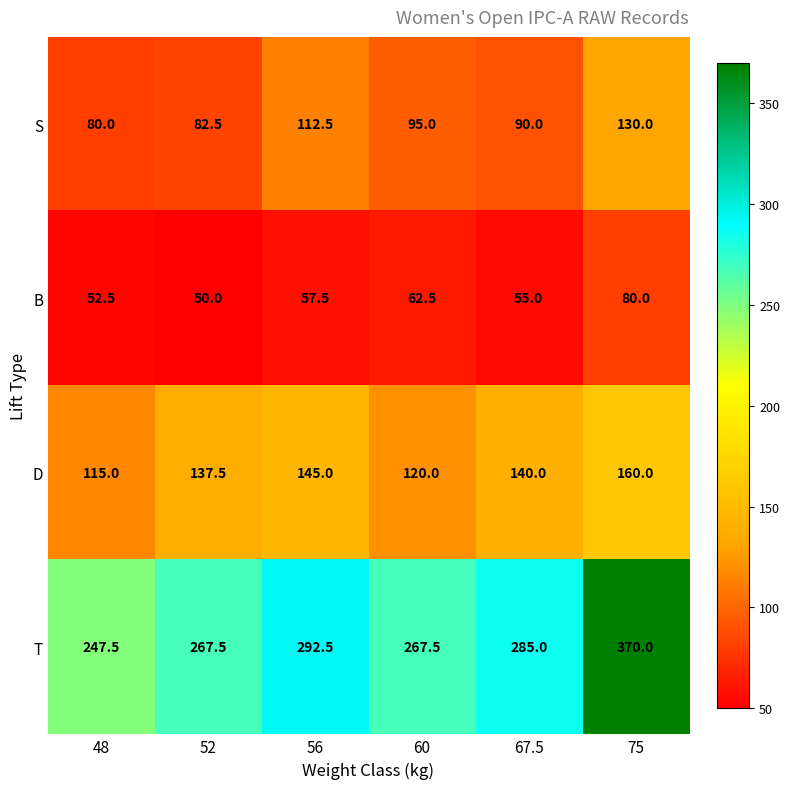

The value of S at 56 is 39.7. True or false?

False